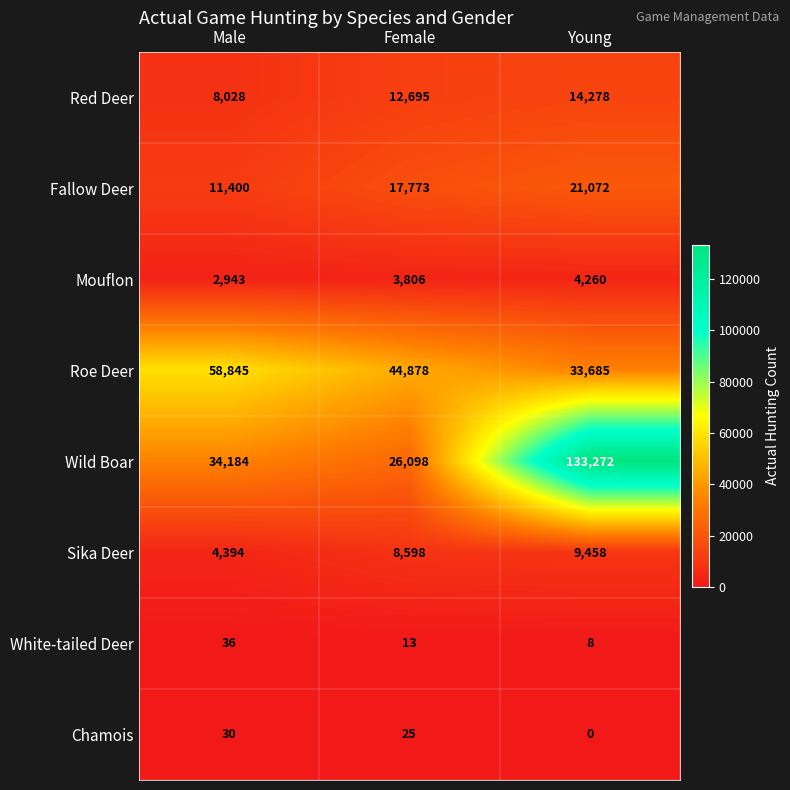

Is it true that White-tailed Deer equals 11 at Young?

False